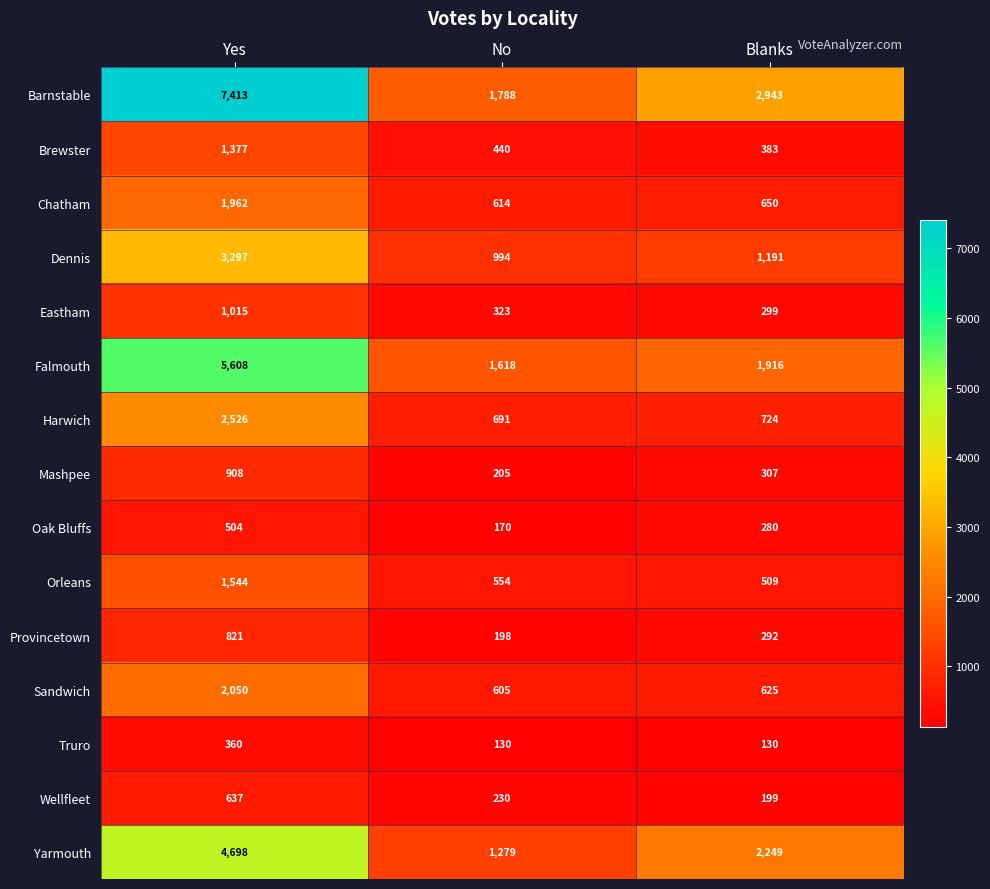

List the series in order of their peak value, lowest first.

Truro, Oak Bluffs, Wellfleet, Provincetown, Mashpee, Eastham, Brewster, Orleans, Chatham, Sandwich, Harwich, Dennis, Yarmouth, Falmouth, Barnstable